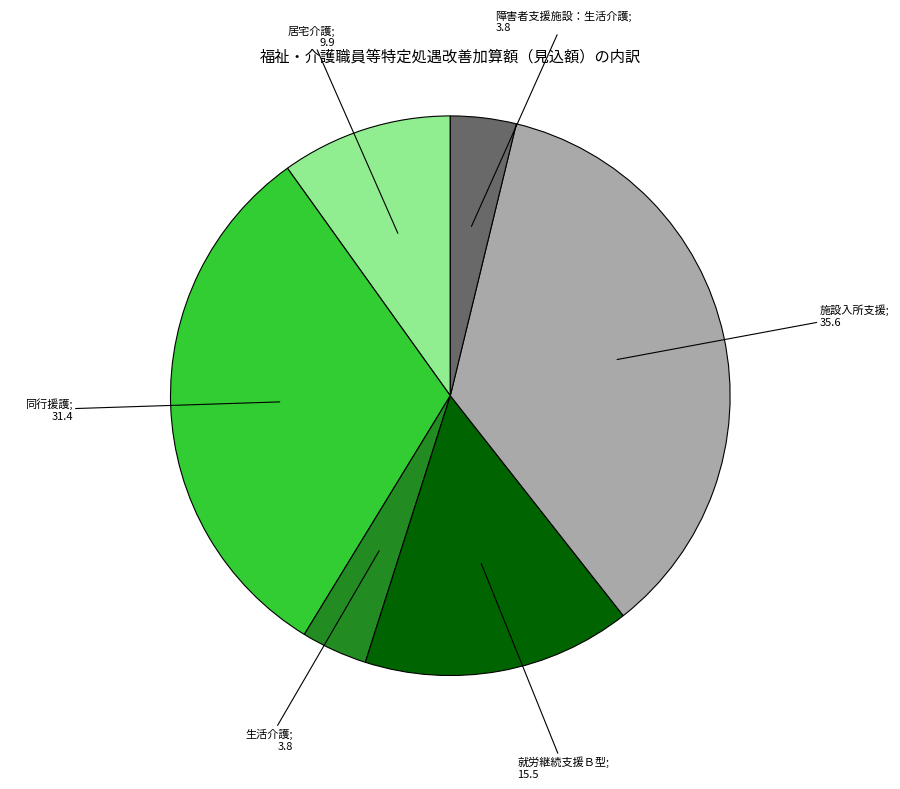

Is there any slice that represents more than half of the pie?

No